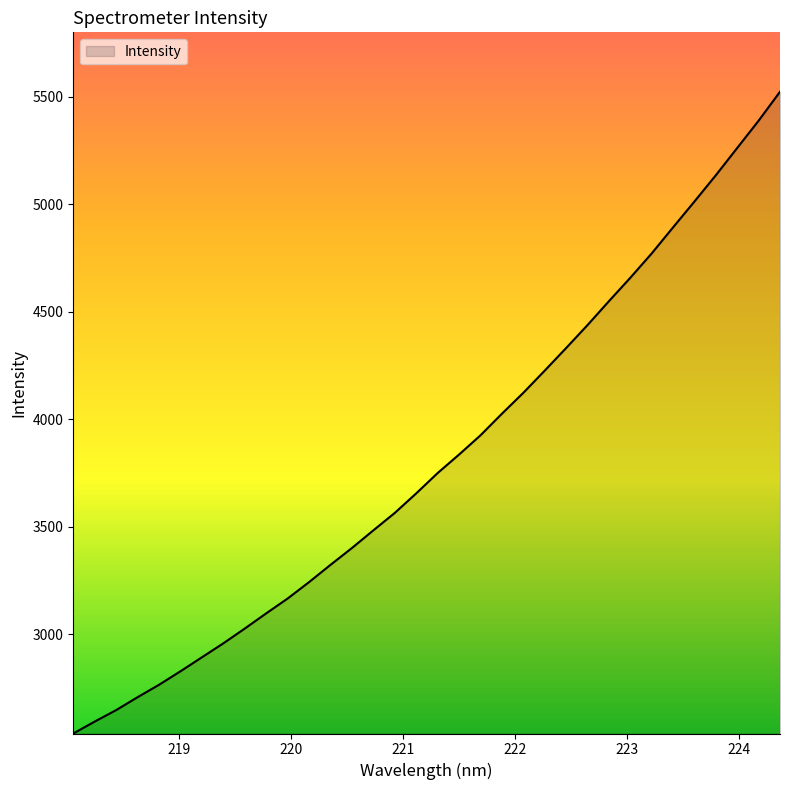

What is the maximum value shown in the chart?

5522.3